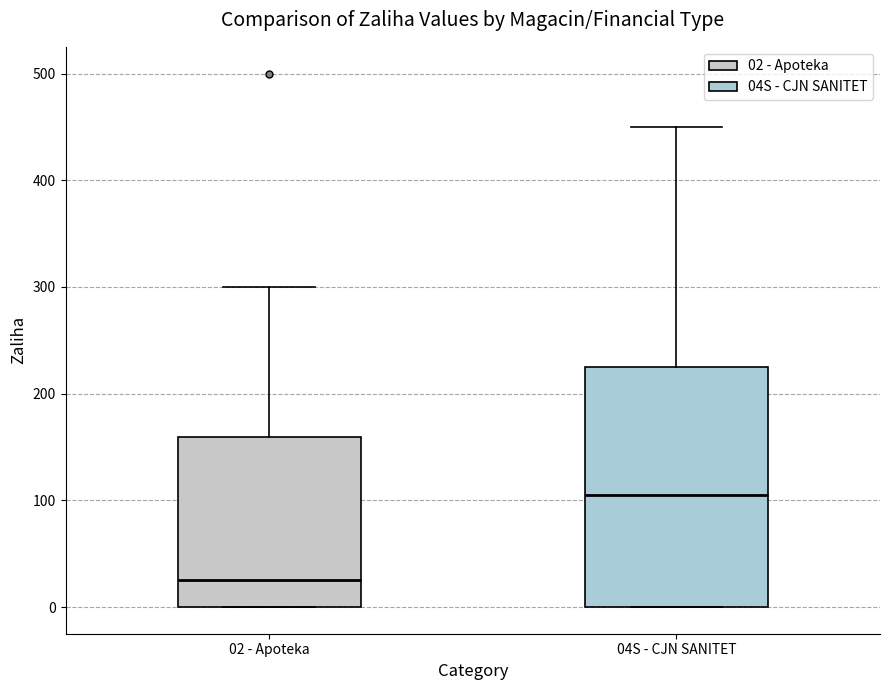

Reading left to right, transcribe this box plot: for each box, give where its median line is, the range the box spans, and where its two whiskers end, as read against the y-axis. The values are not printed on the chart, so give them approximately, as read against the axis.

02 - Apoteka: median 30, box 0 to 160, whiskers 0 to 300
04S - CJN SANITET: median 110, box 0 to 230, whiskers 0 to 450